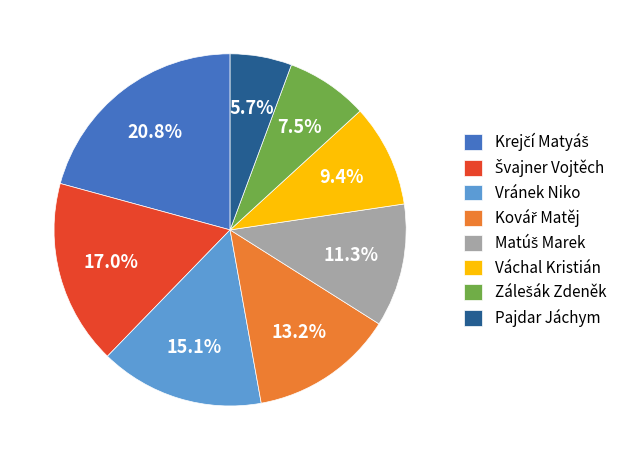

To the nearest percent, what is the difference between the largest and smallest slice percentages?

15%